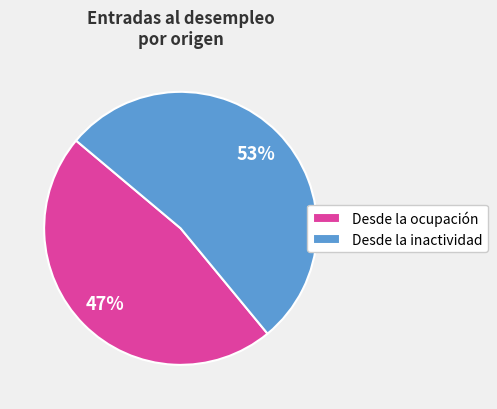

How many slices are in this pie chart?

2